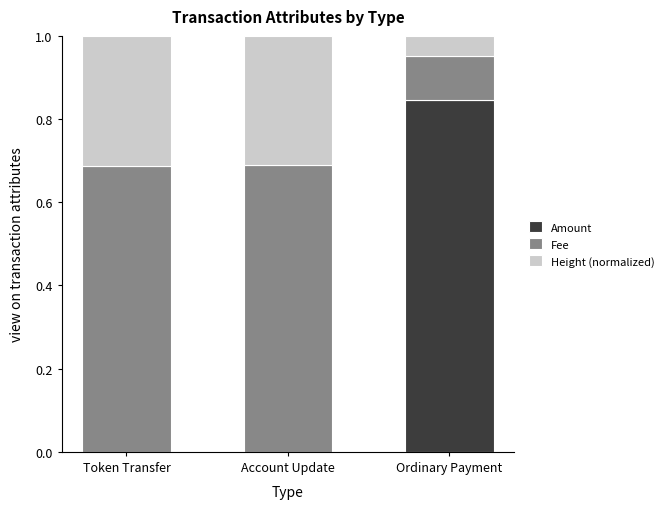

Is it true that Amount equals -0.5 at Token Transfer?

False